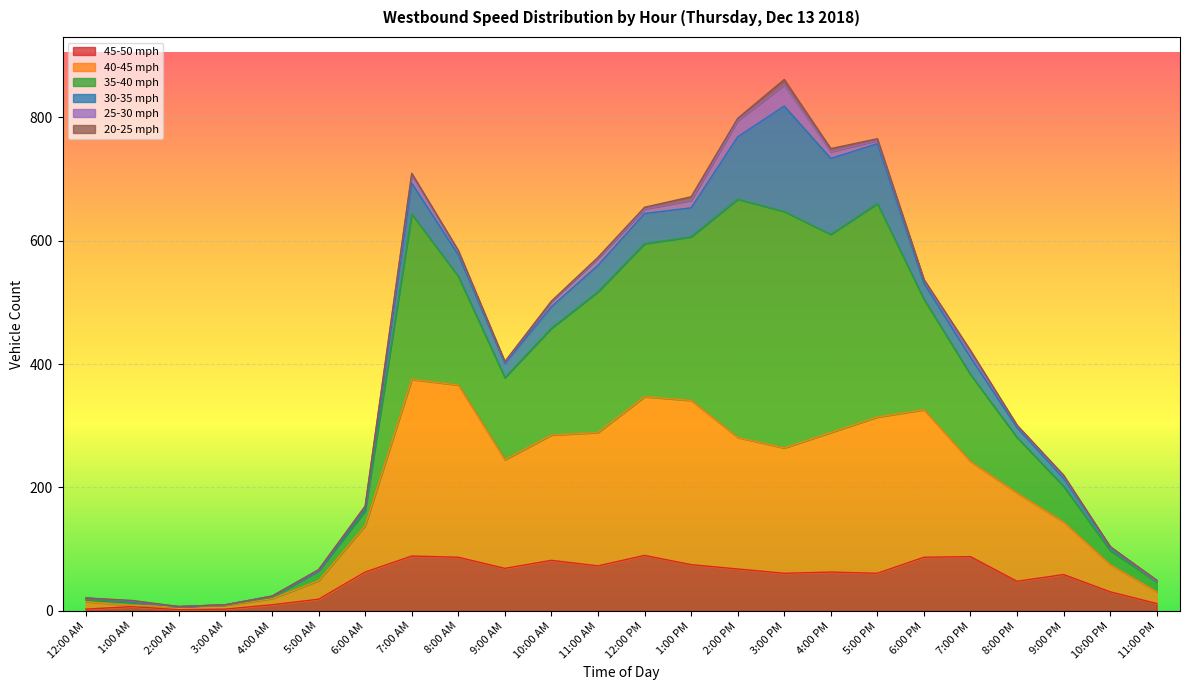

The value of 45-50 mph at 8:00 PM is 77. True or false?

False